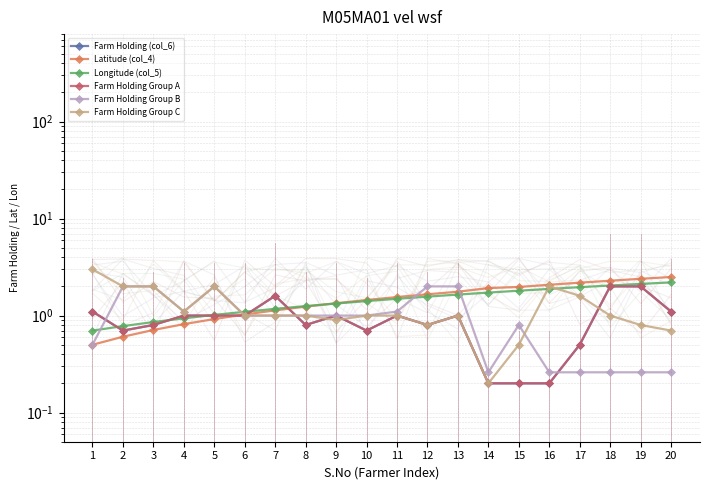

Between 6 and 9, which series saw the biggest shift?

Latitude (col_4)